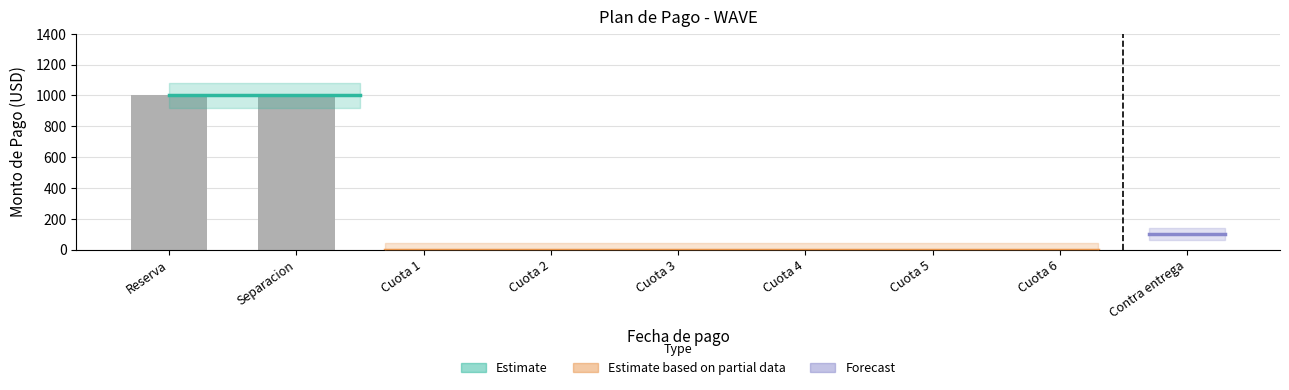

Which category has the highest value across all series?

Reserva